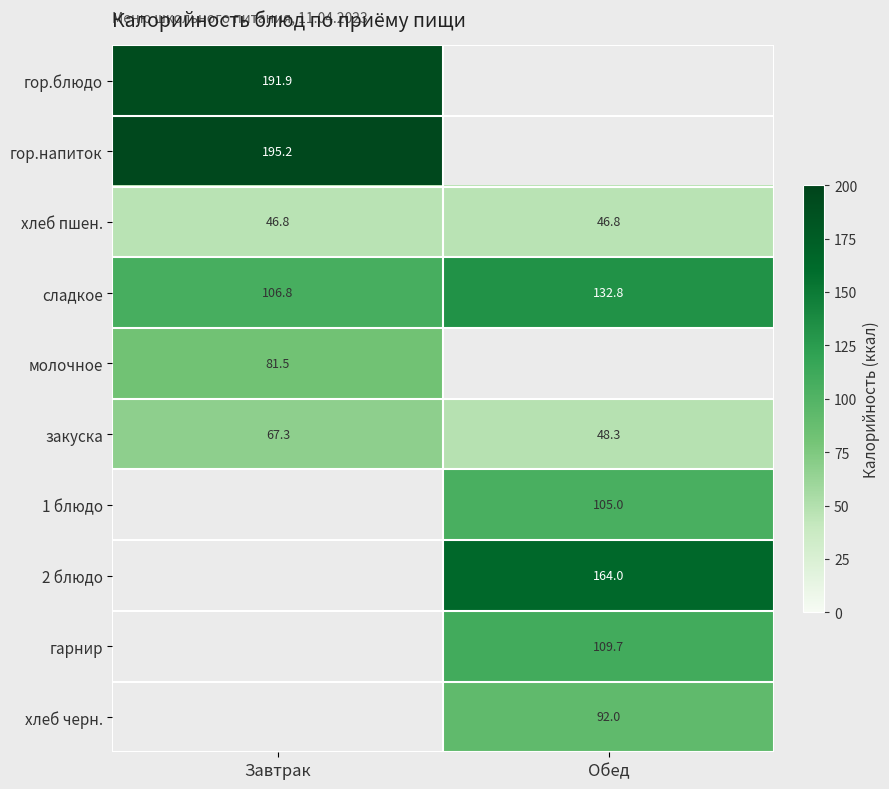

At which label is сладкое closest to 119?

Завтрак